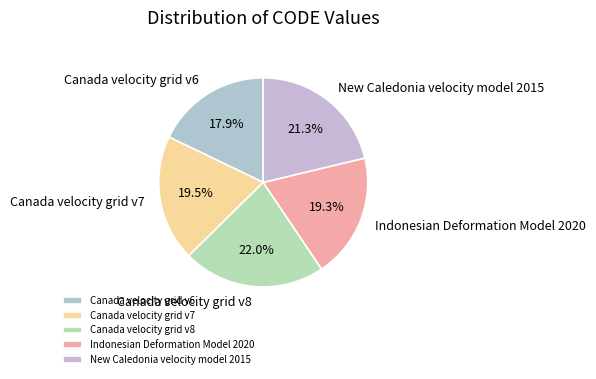

To the nearest percent, what portion does Canada velocity grid v6 represent?

18%